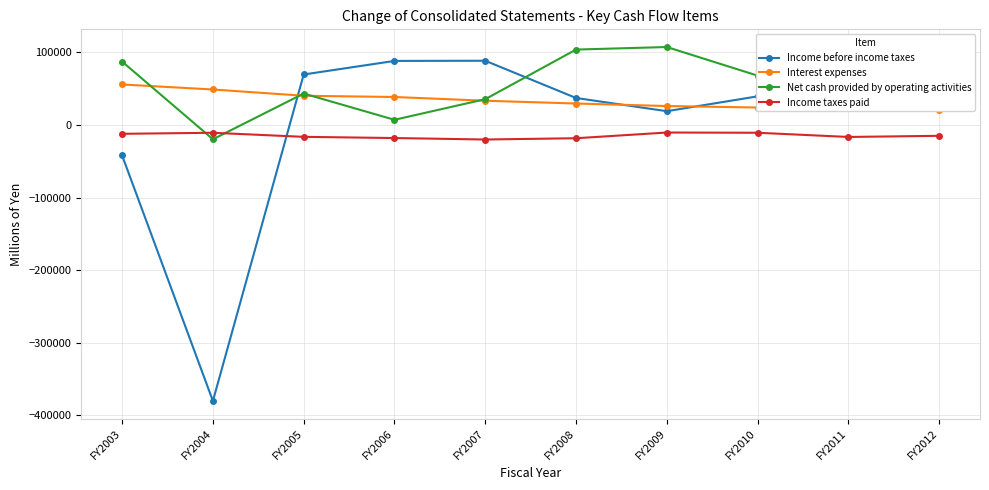

Rank the series by their average value, from highest to lowest.

Net cash provided by operating activities, Interest expenses, Income before income taxes, Income taxes paid